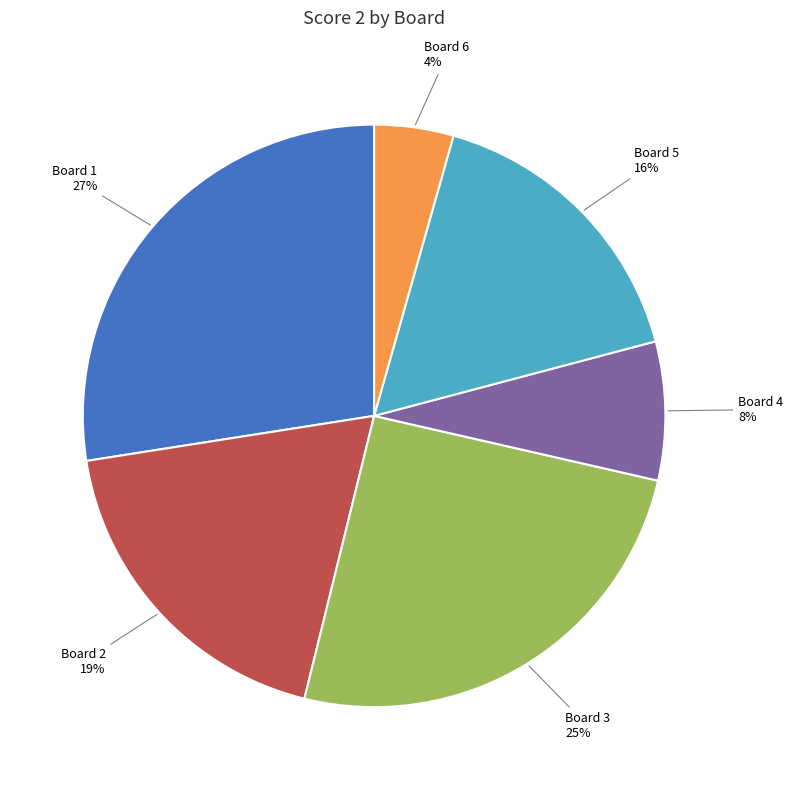

Between Board 5 and Board 3, which is larger?

Board 3